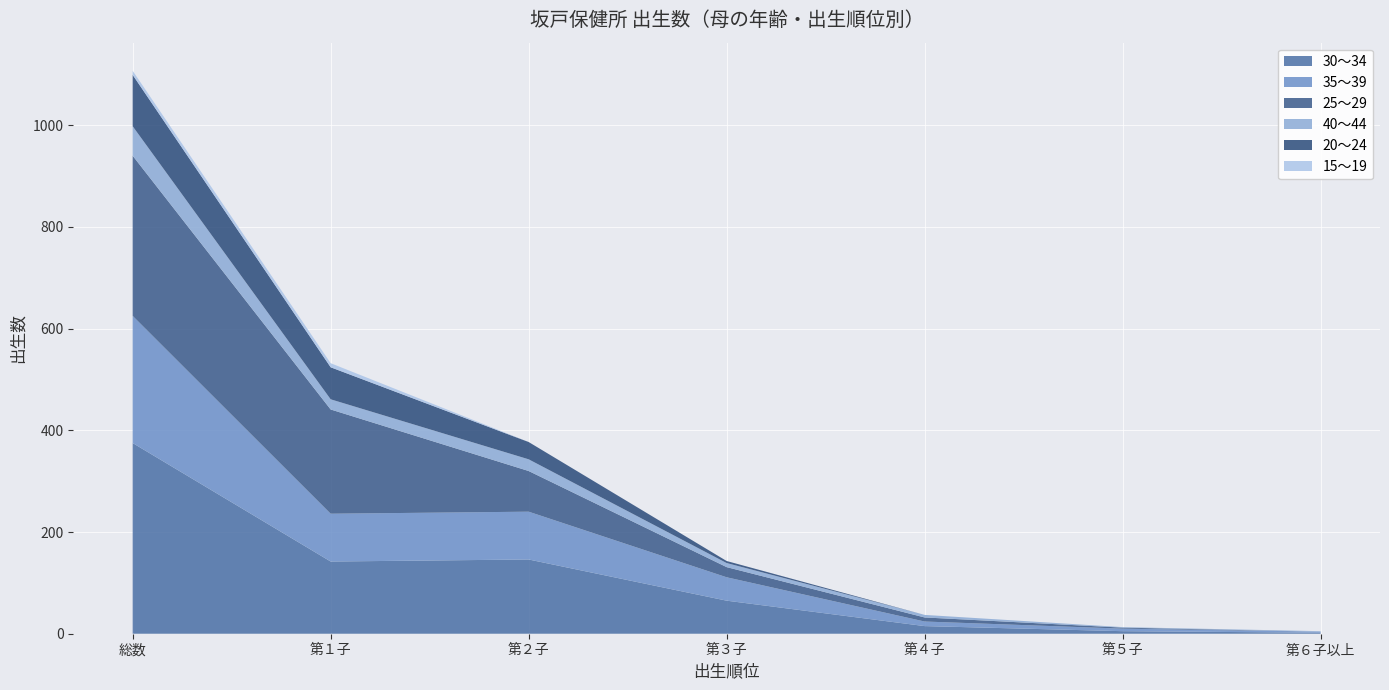

Reading left to right, list all the values displayed in this chart.

30～34: 総数=375	第１子=142	第２子=146	第３子=65	第４子=15	第５子=5	第６子以上=2
35～39: 総数=250	第１子=94	第２子=94	第３子=46	第４子=9	第５子=5	第６子以上=2
25～29: 総数=315	第１子=205	第２子=80	第３子=20	第４子=8	第５子=2	第６子以上=0
40～44: 総数=58	第１子=20	第２子=23	第３子=8	第４子=5	第５子=1	第６子以上=1
20～24: 総数=101	第１子=63	第２子=34	第３子=4	第４子=0	第５子=0	第６子以上=0
15～19: 総数=8	第１子=8	第２子=0	第３子=0	第４子=0	第５子=0	第６子以上=0